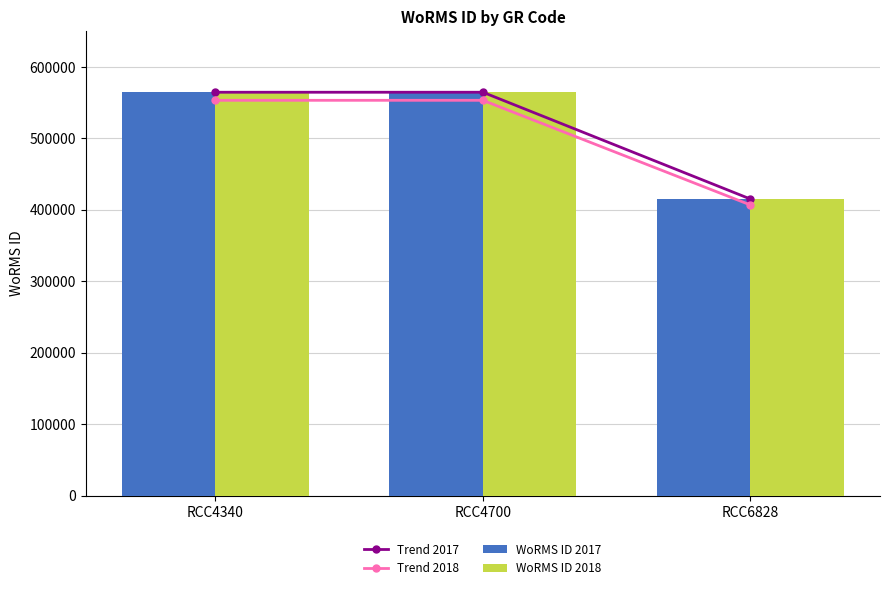

How many data points does each series have?

3